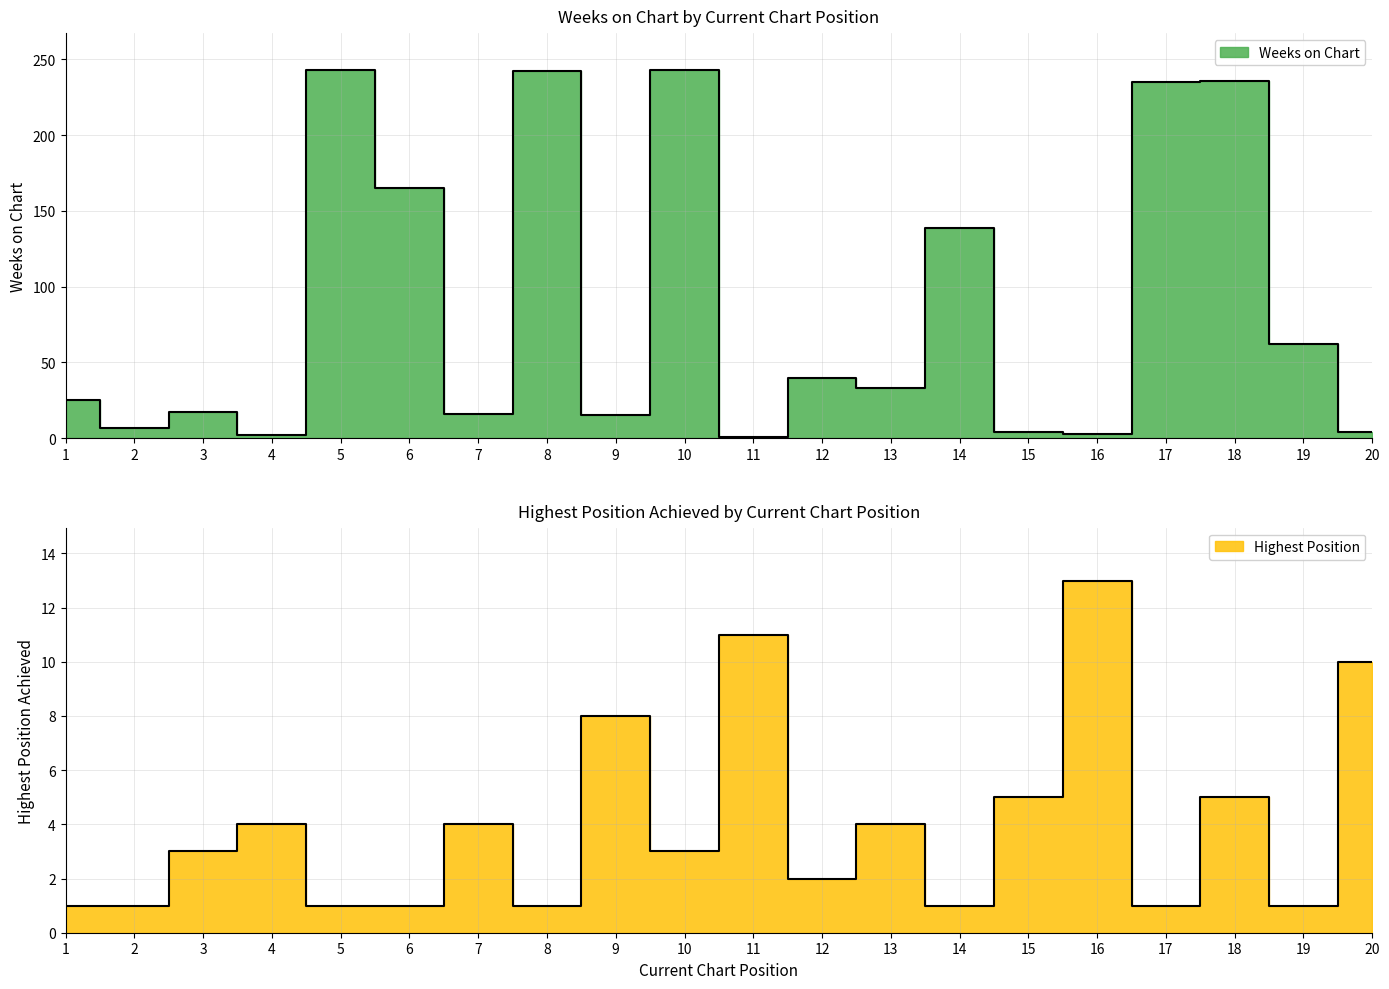

What is the value of the Weeks on Chart point at the 17th from the left?

235